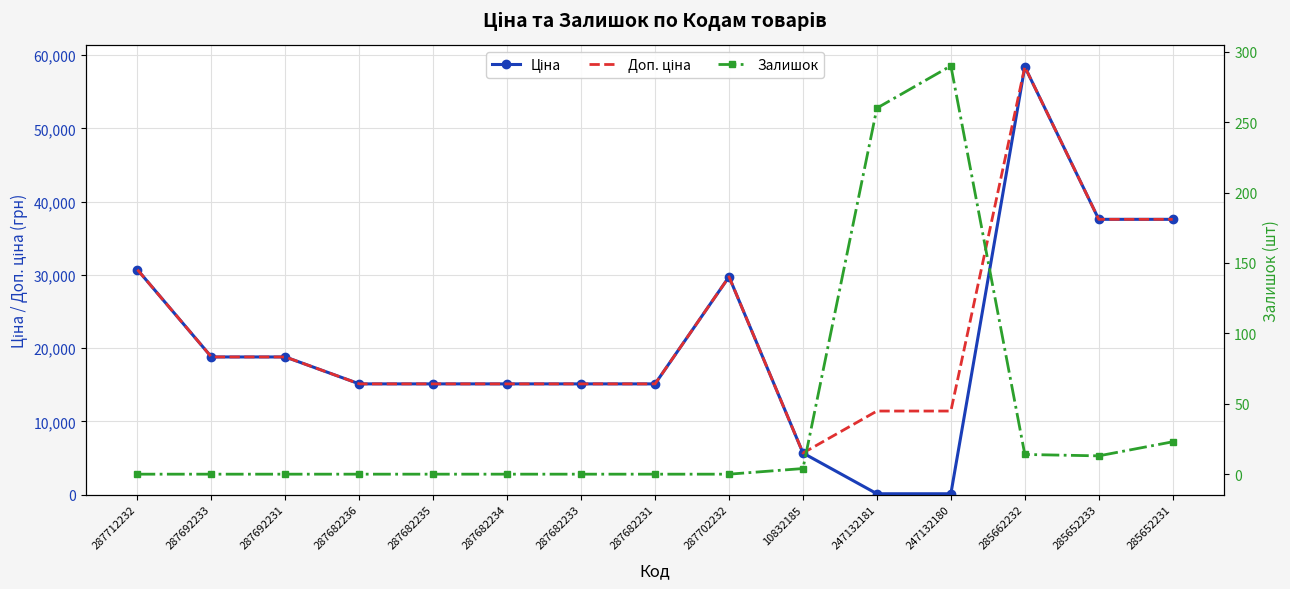

What is the label of the 14th point from the left?

285652233